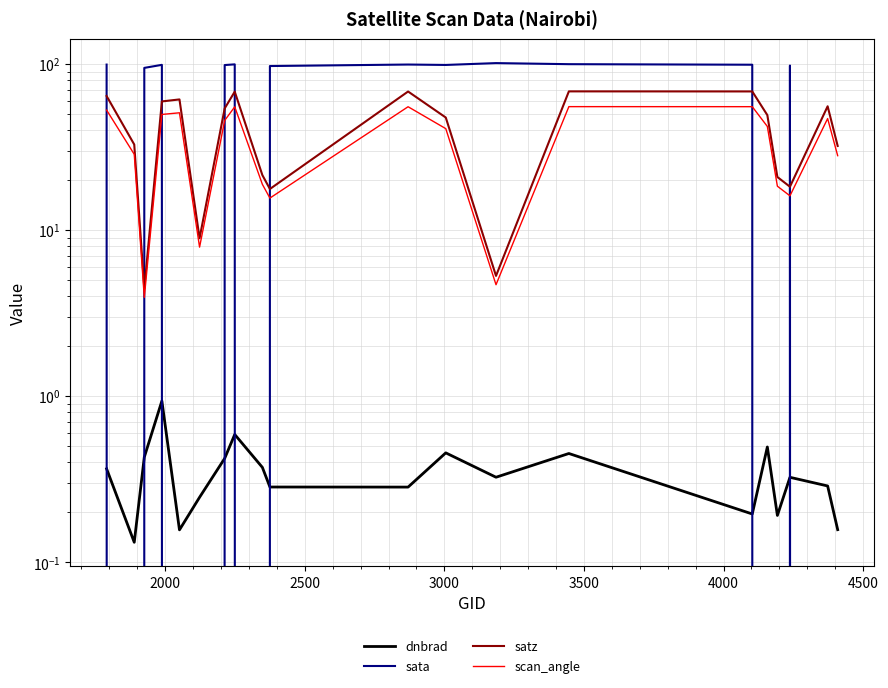

The dnbrad series shows 0.1 at 19. True or false?

False